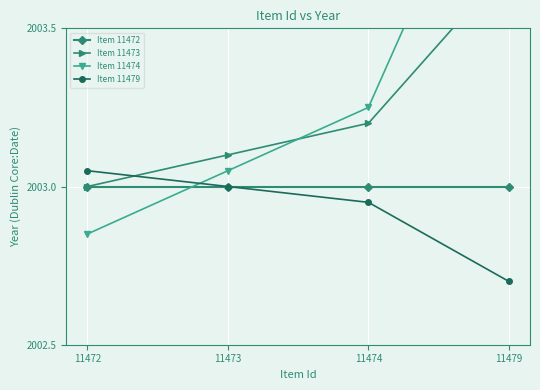

What is the difference between the highest and lowest values at 11474?

0.3